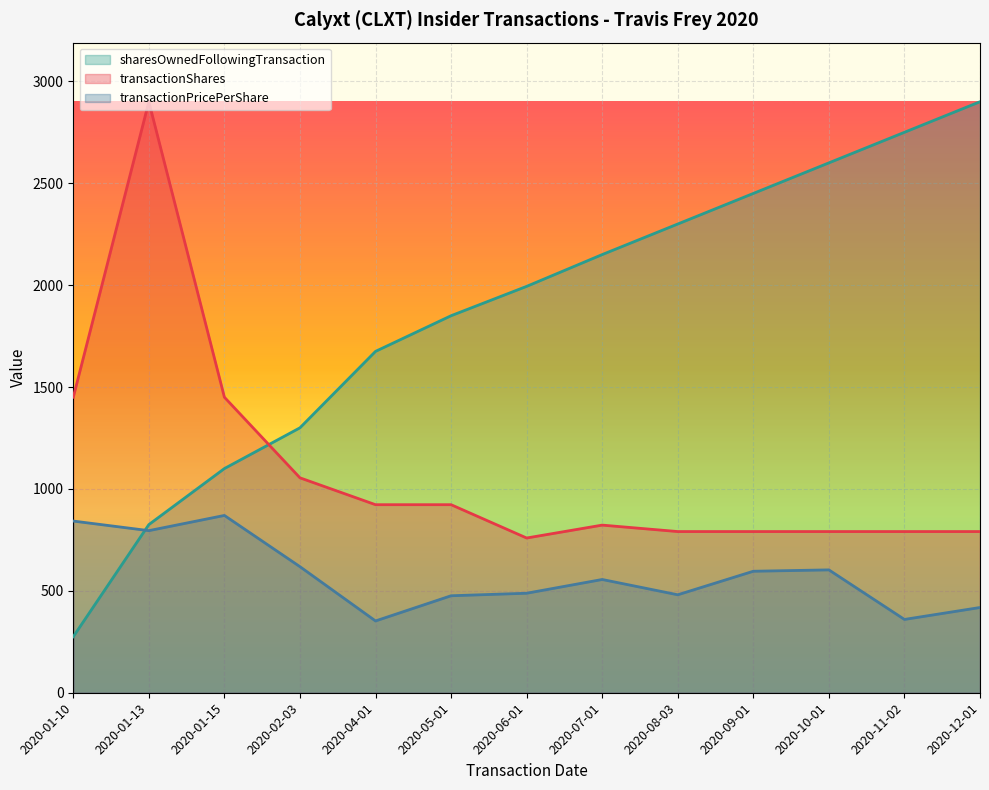

At which label does transactionShares reach its peak?

2020-01-13